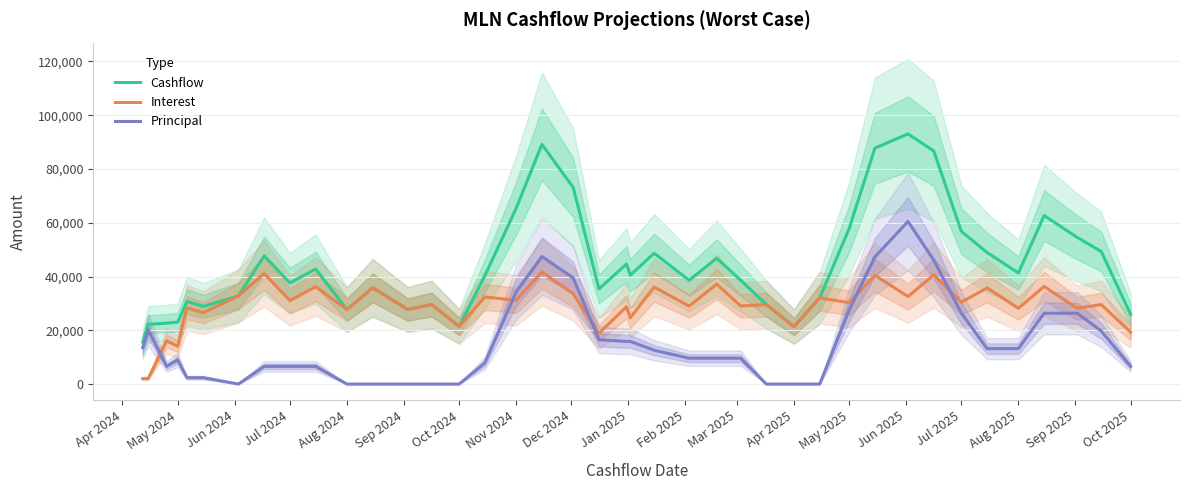

How many interior local valleys does the Cashflow series have?

10